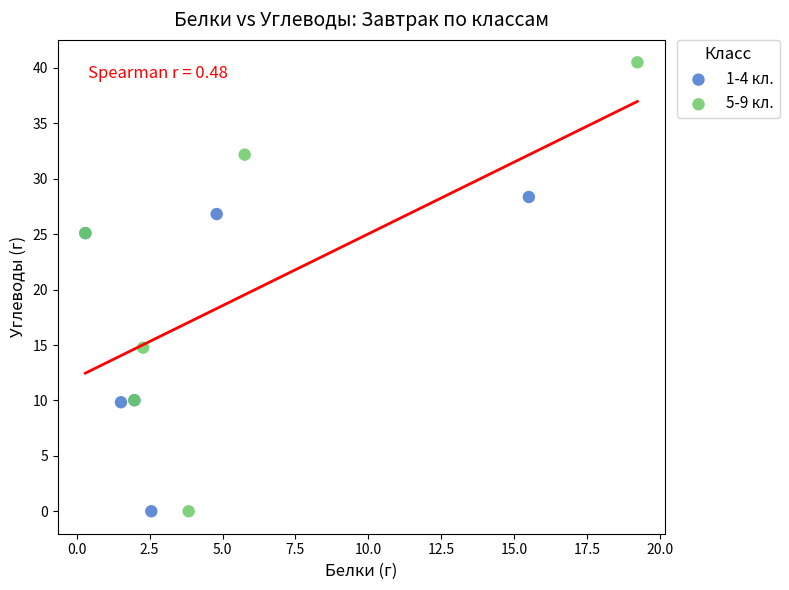

Which series reaches the maximum Y coordinate?

5-9 кл.